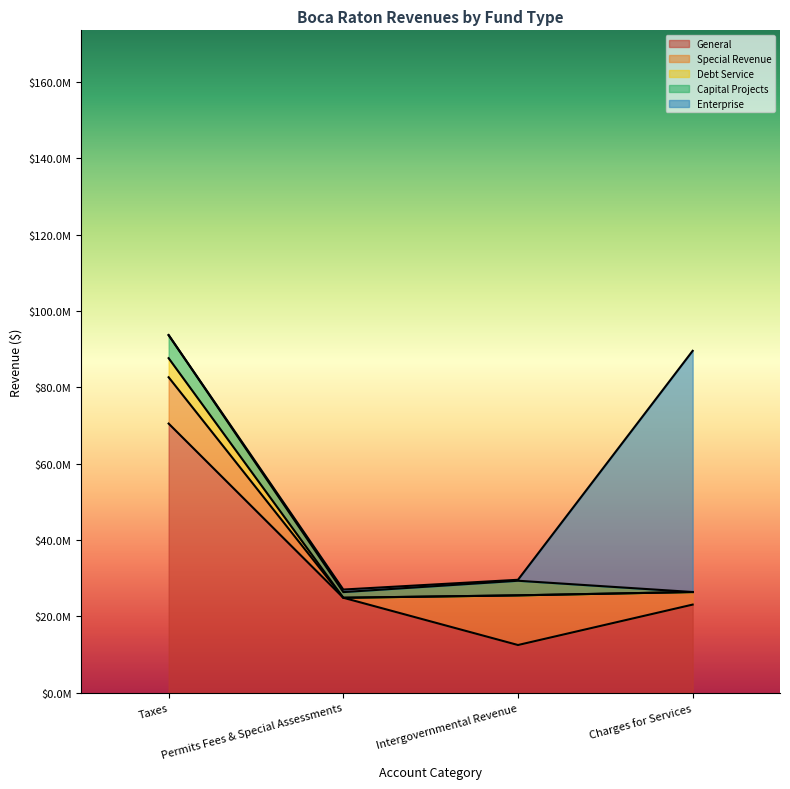

What is the highest value of the Capital Projects series?

6047223